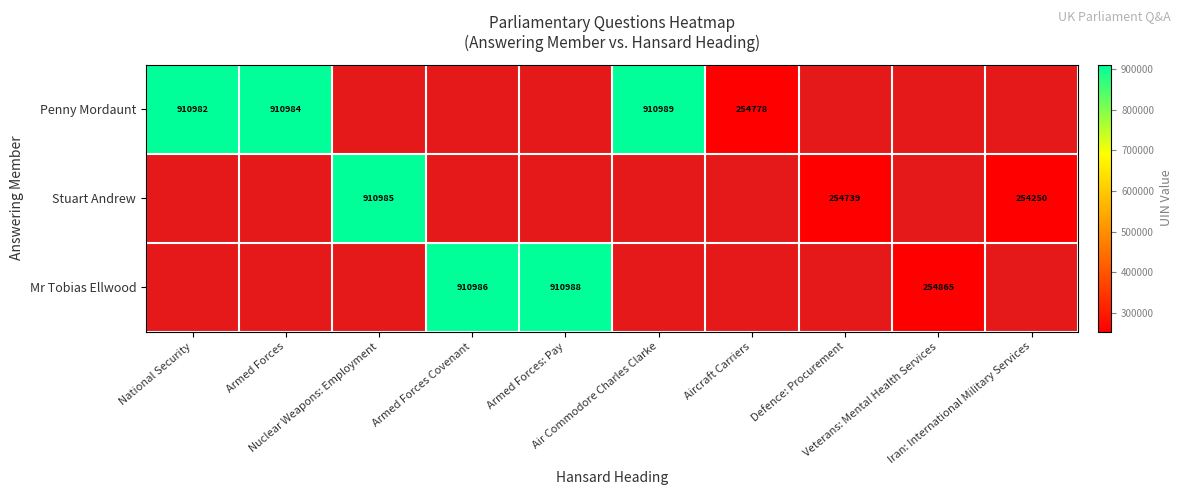

Rank the series at National Security from lowest to highest value.

Penny Mordaunt, Stuart Andrew, Mr Tobias Ellwood